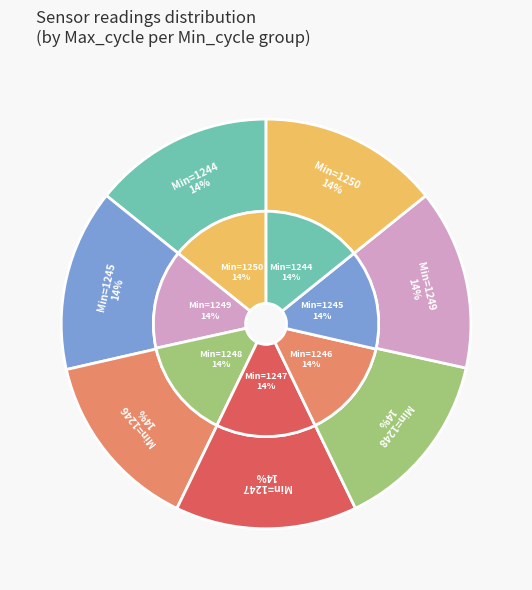

To the nearest percent, what is the average slice percentage?

14%